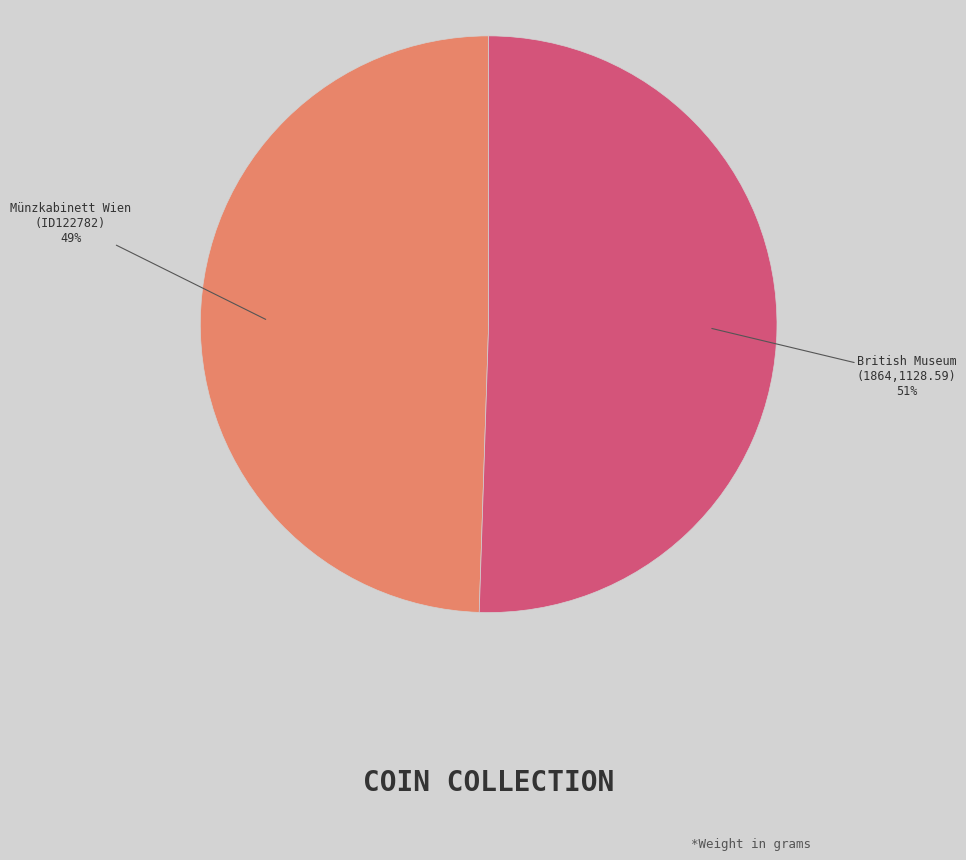

Combined, do British Museum (1864,1128.59) and Münzkabinett Wien (ID122782) account for over 50%?

Yes